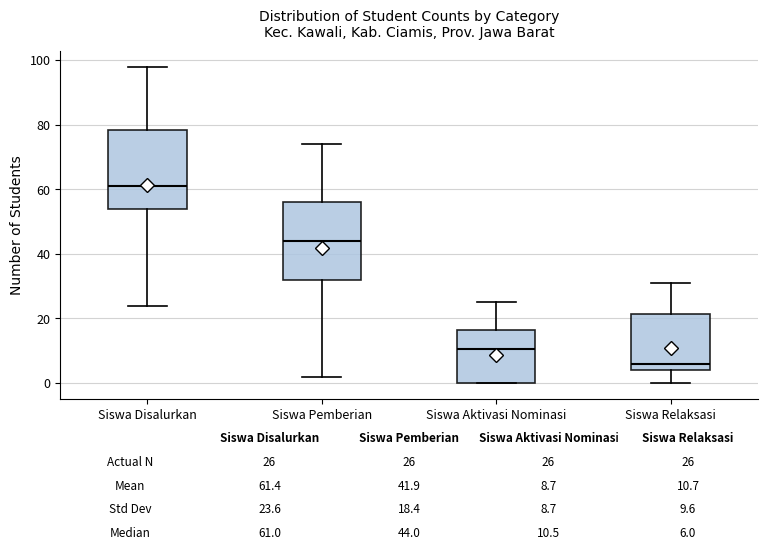

Which box has the highest median line?

Siswa Disalurkan